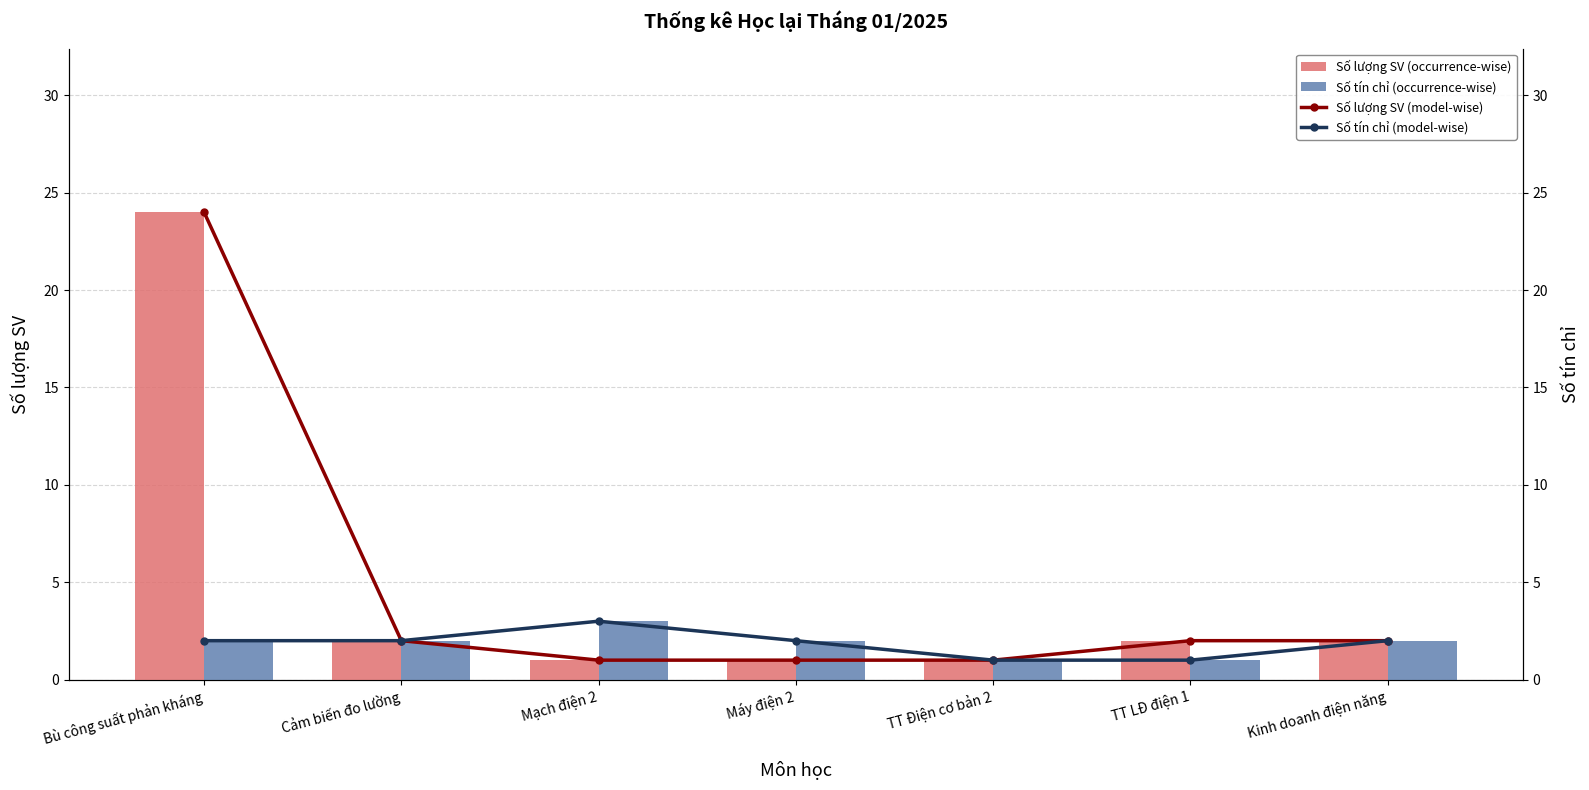

What position from the left is Mạch điện 2?

3